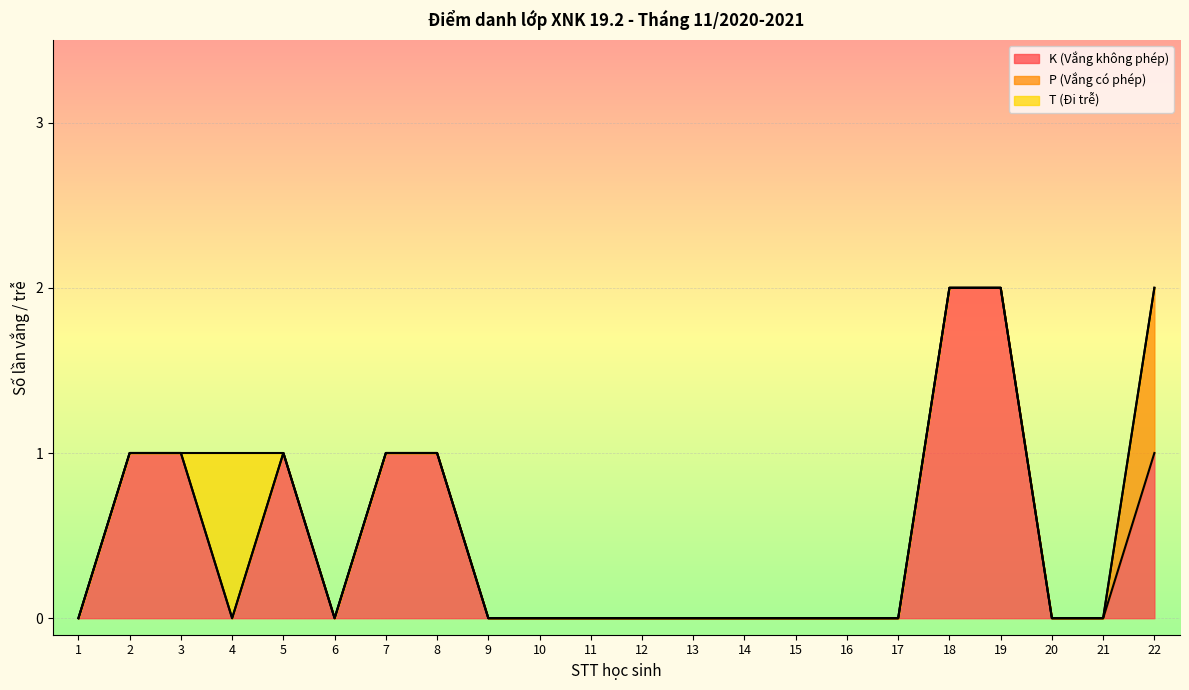

Reading right to left, transcribe all the data shown in this chart.

K (Vắng không phép): 22=1	21=0	20=0	19=2	18=2	17=0	16=0	15=0	14=0	13=0	12=0	11=0	10=0	9=0	8=1	7=1	6=0	5=1	4=0	3=1	2=1	1=0
P (Vắng có phép): 22=1	21=0	20=0	19=0	18=0	17=0	16=0	15=0	14=0	13=0	12=0	11=0	10=0	9=0	8=0	7=0	6=0	5=0	4=0	3=0	2=0	1=0
T (Đi trễ): 22=0	21=0	20=0	19=0	18=0	17=0	16=0	15=0	14=0	13=0	12=0	11=0	10=0	9=0	8=0	7=0	6=0	5=0	4=1	3=0	2=0	1=0